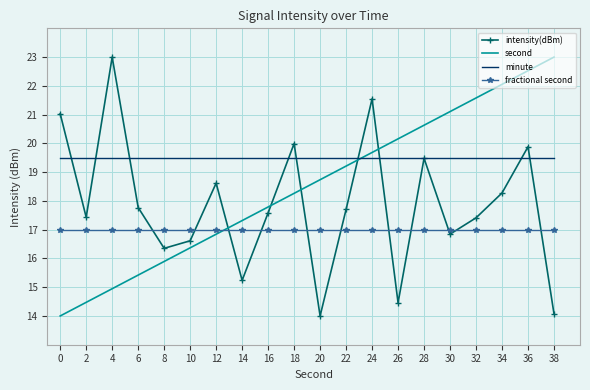

What is the maximum value for intensity(dBm)?

23.0